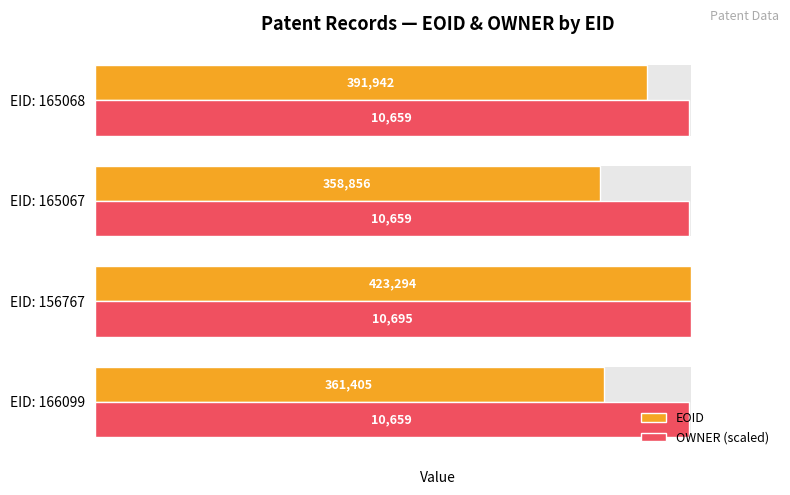

Is it true that EOID equals 130906.8 at EID: 165067?

False